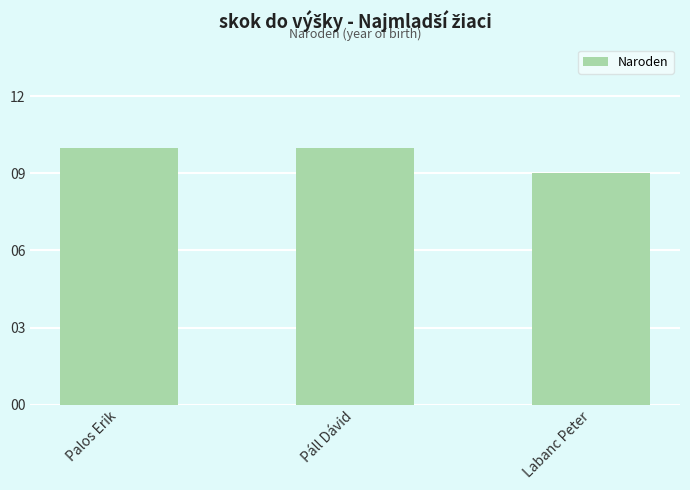

What is the approximate value at Labanc Peter?

9